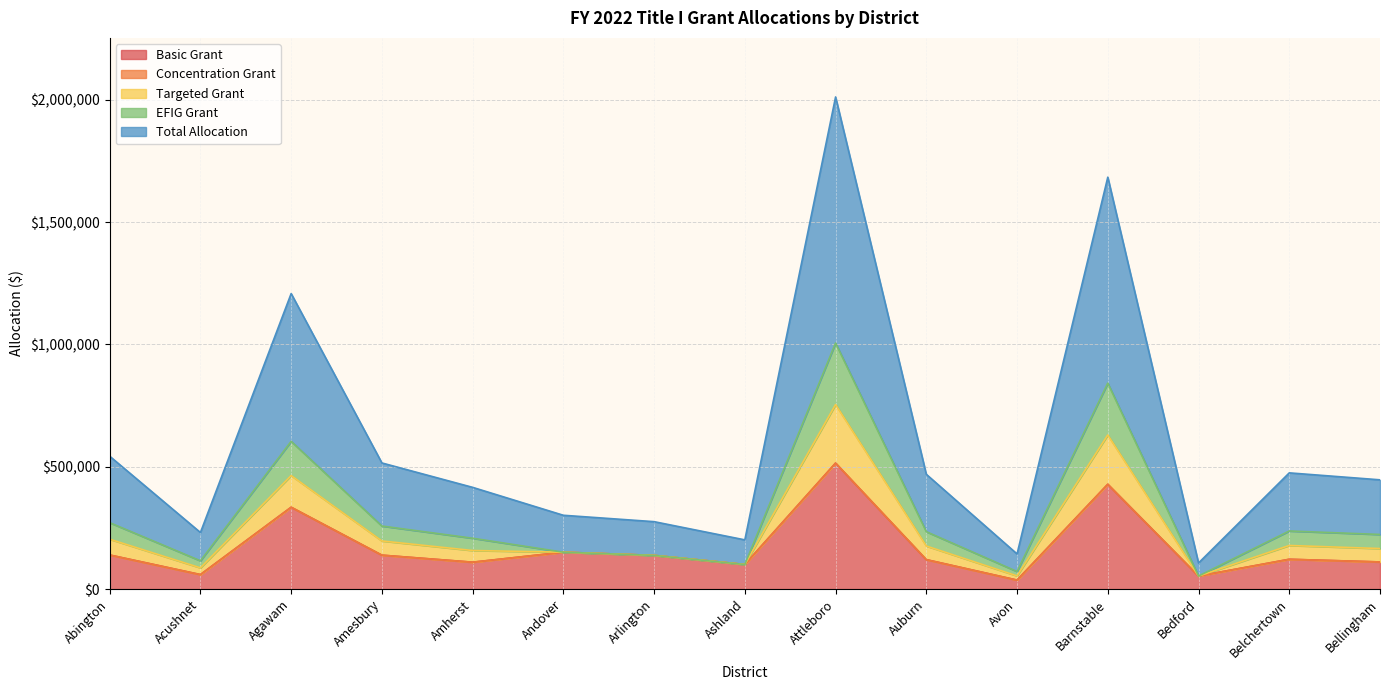

At which category does EFIG Grant reach its first local valley?

Acushnet